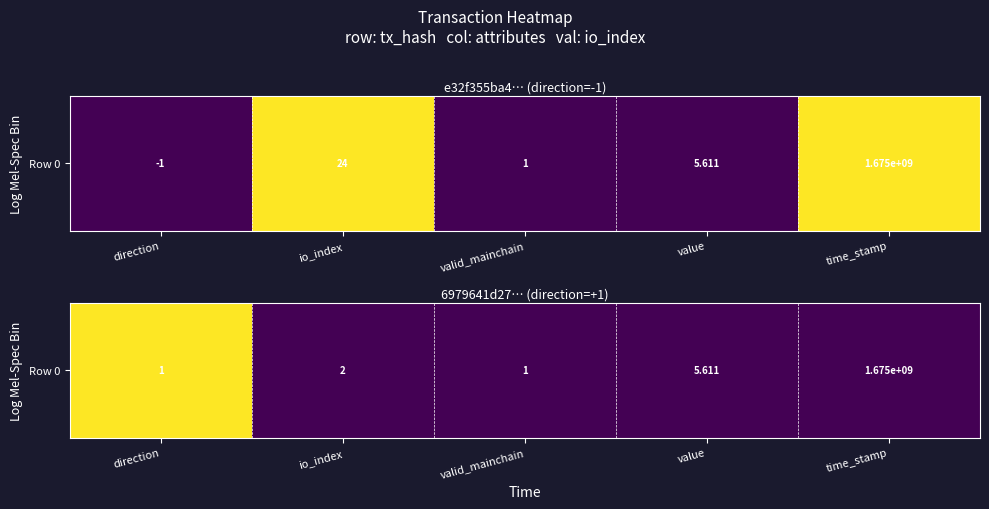

List the labels in order of value, smallest first.

io_index, valid_mainchain, value, time_stamp, direction